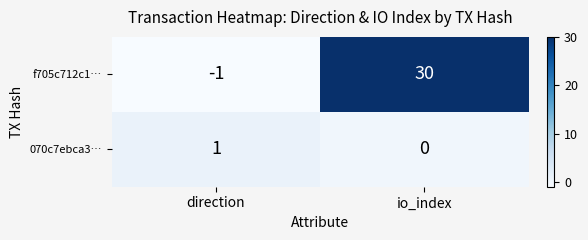

How many categories are shown in the chart?

2